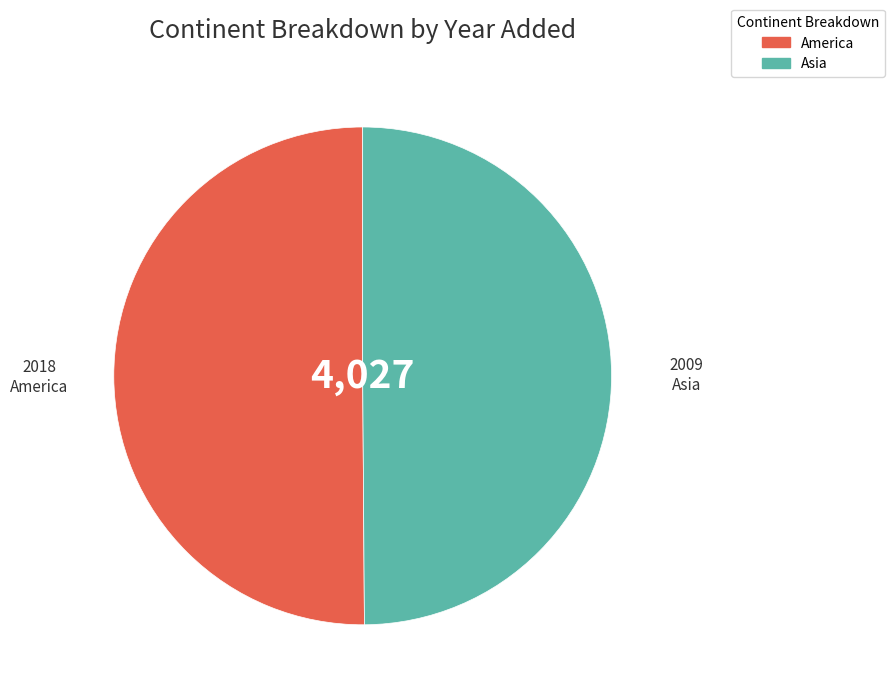

Count the number of slices in the pie.

2